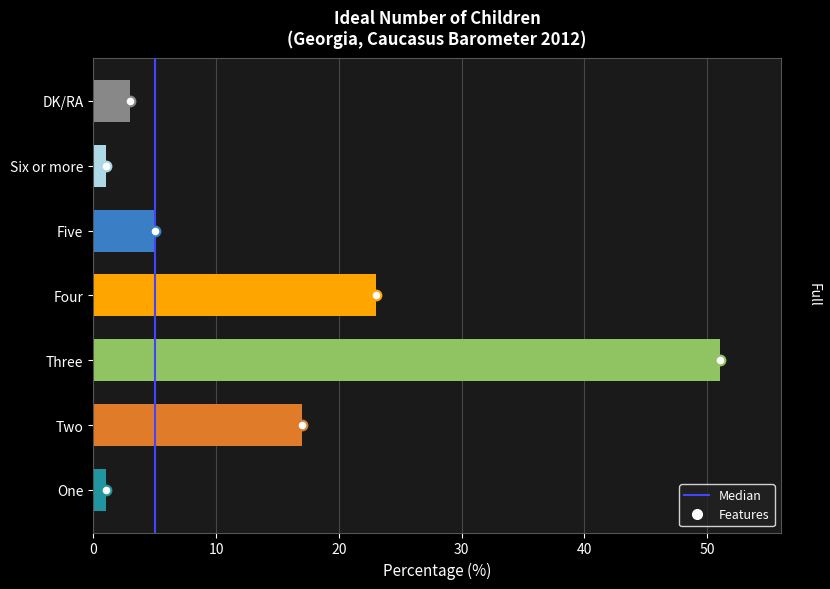

What is the change in value from Three to Six or more?

-50